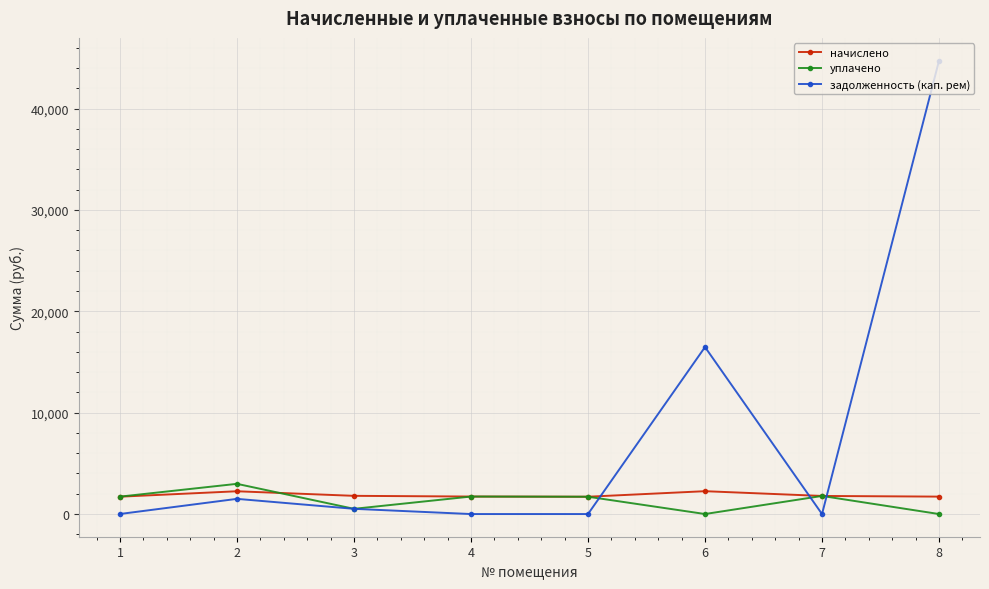

What is the maximum value for задолженность (кап. рем)?

44731.4